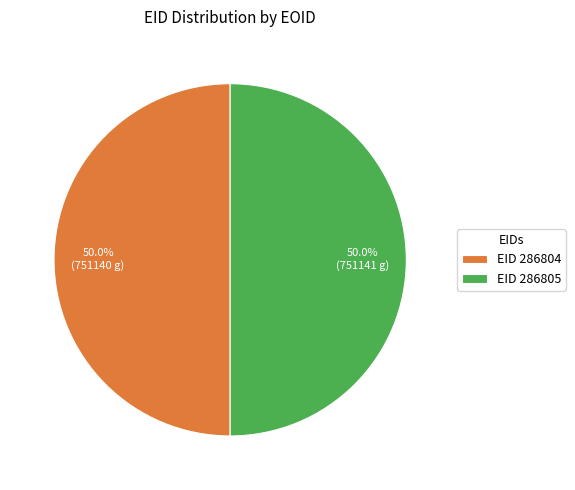

What is the total percentage of EID 286804 and EID 286805?

100.0%